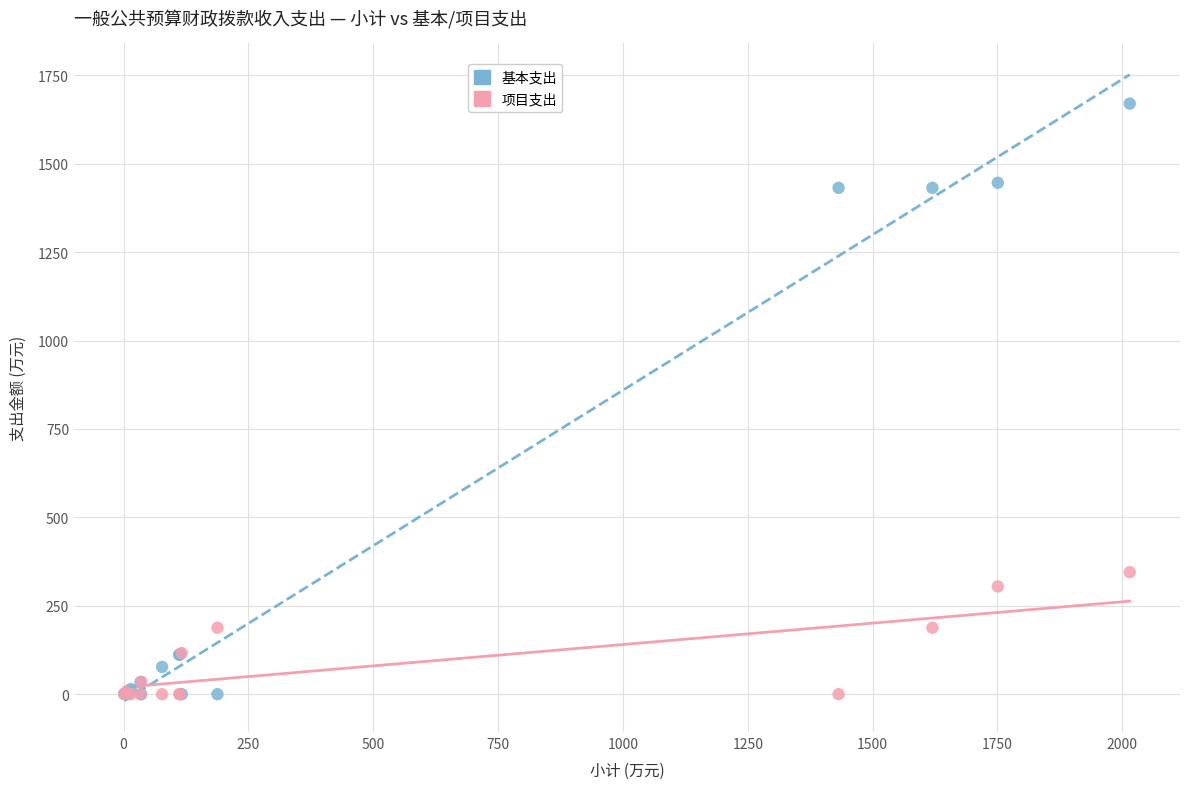

Which series reaches the maximum Y coordinate?

基本支出